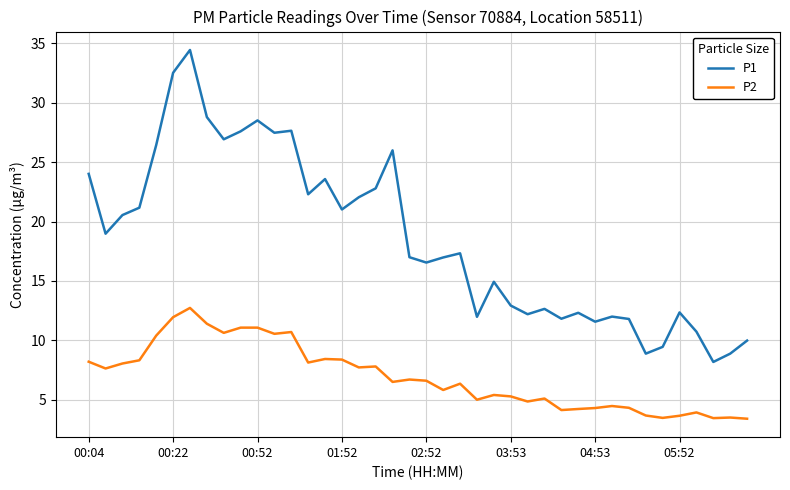

What is the greatest value displayed?

34.5